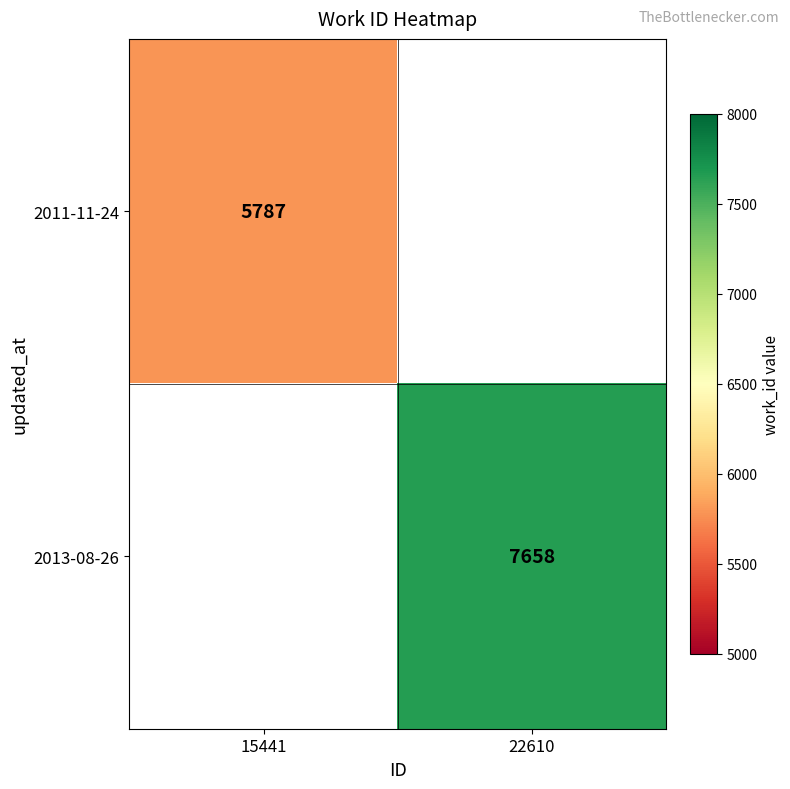

How many series are shown in this chart?

2